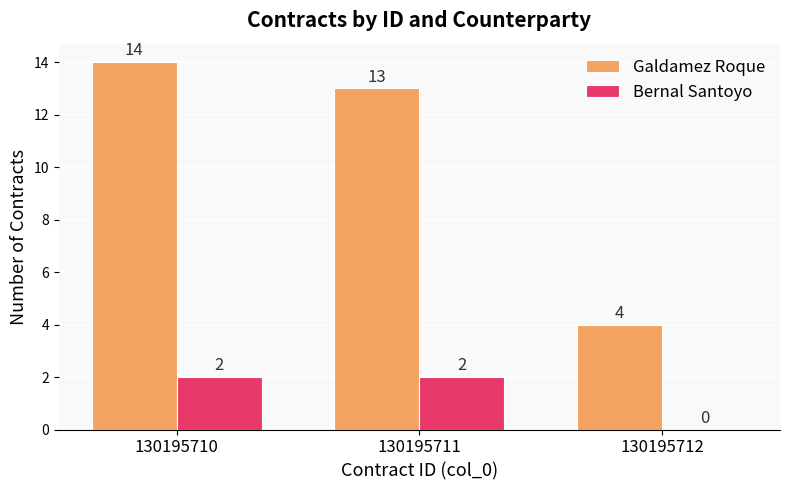

How many positive values does the Bernal Santoyo series have?

2